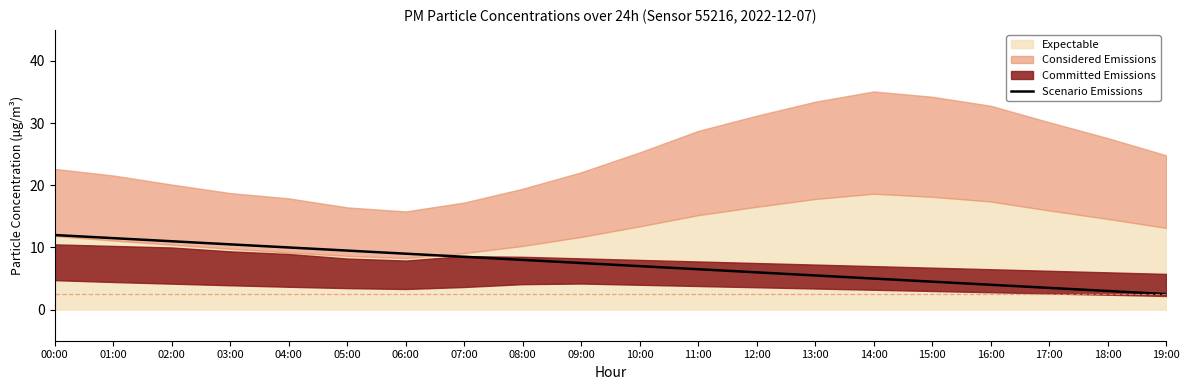

Reading left to right, what are all the values shown in this chart?

12.0	11.5	11.0	10.5	10.0	9.5	9.0	8.5	8.0	7.5	7.0	6.5	6.0	5.5	5.0	4.5	4.0	3.5	3.0	2.5